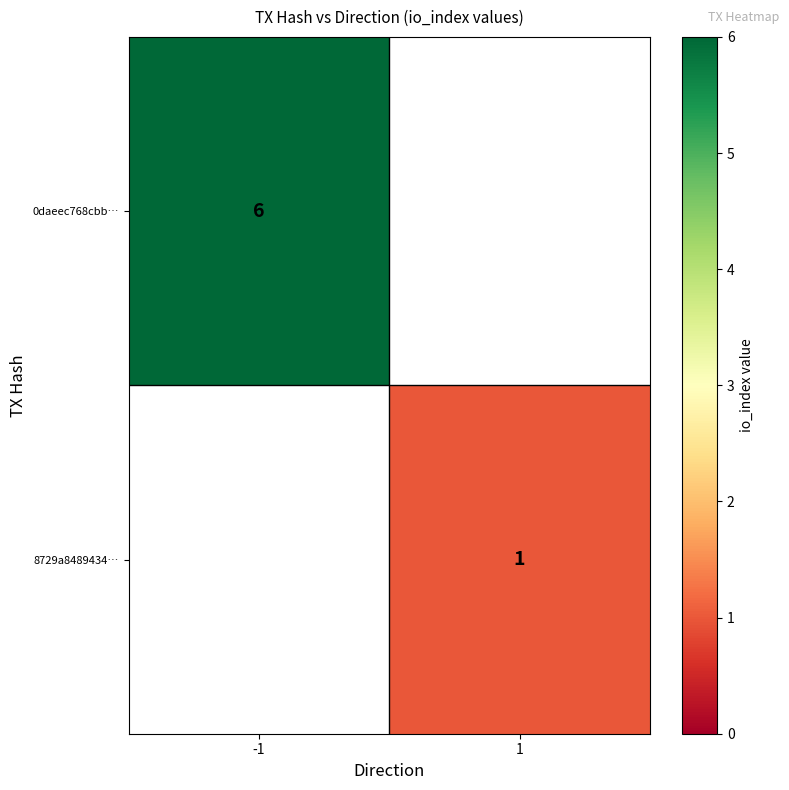

The value of 0daeec768cbb… at -1 is 10. True or false?

False